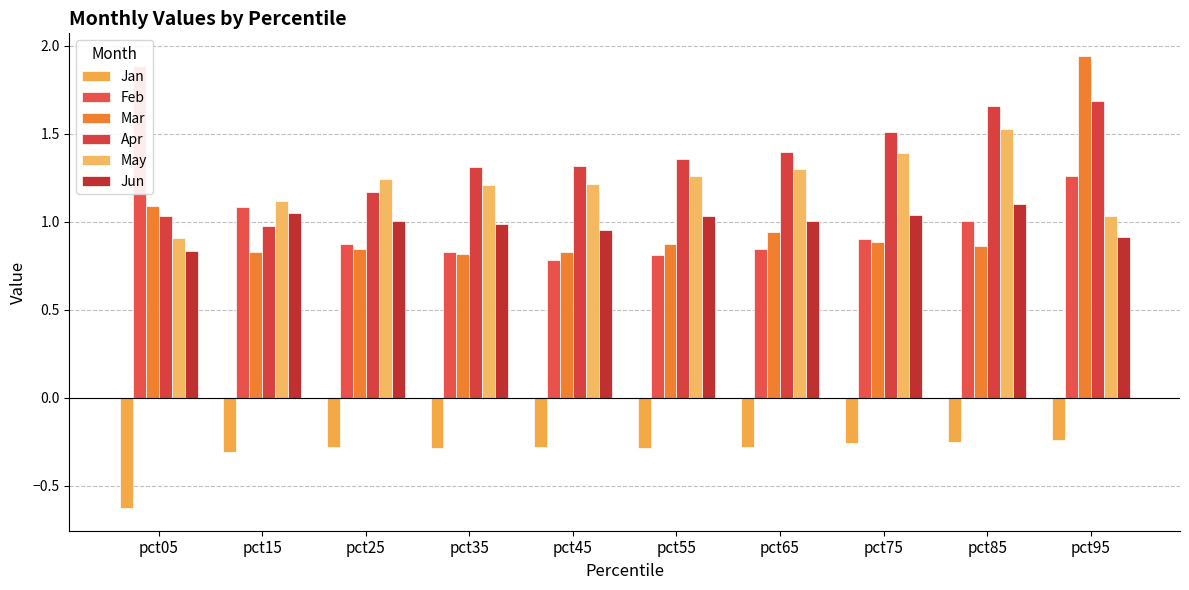

Reading right to left, what are all the values shown in this chart?

Jan: -0.2	-0.3	-0.3	-0.3	-0.3	-0.3	-0.3	-0.3	-0.3	-0.6
Feb: 1.3	1.0	0.9	0.8	0.8	0.8	0.8	0.9	1.1	1.9
Mar: 1.9	0.9	0.9	0.9	0.9	0.8	0.8	0.8	0.8	1.1
Apr: 1.7	1.7	1.5	1.4	1.4	1.3	1.3	1.2	1.0	1.0
May: 1.0	1.5	1.4	1.3	1.3	1.2	1.2	1.2	1.1	0.9
Jun: 0.9	1.1	1.0	1.0	1.0	1.0	1.0	1.0	1.0	0.8